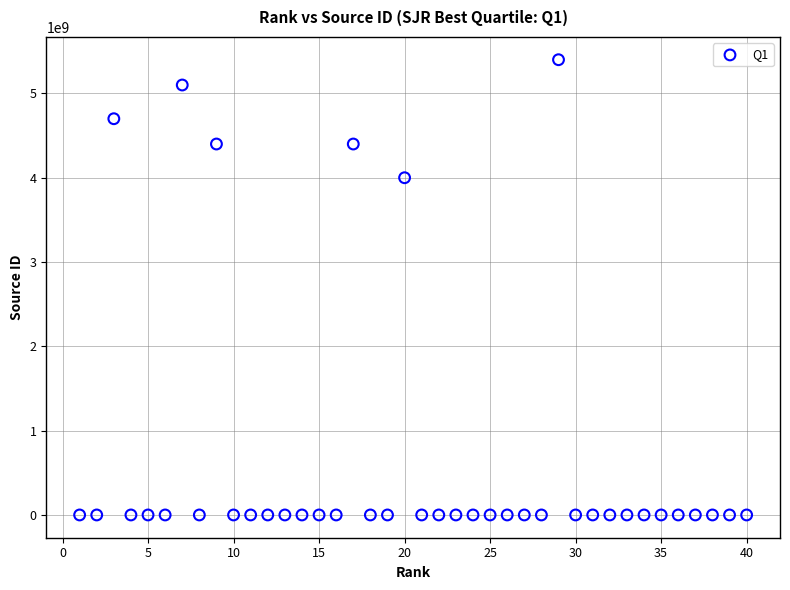

What is the range of X values (max minus min)?

39